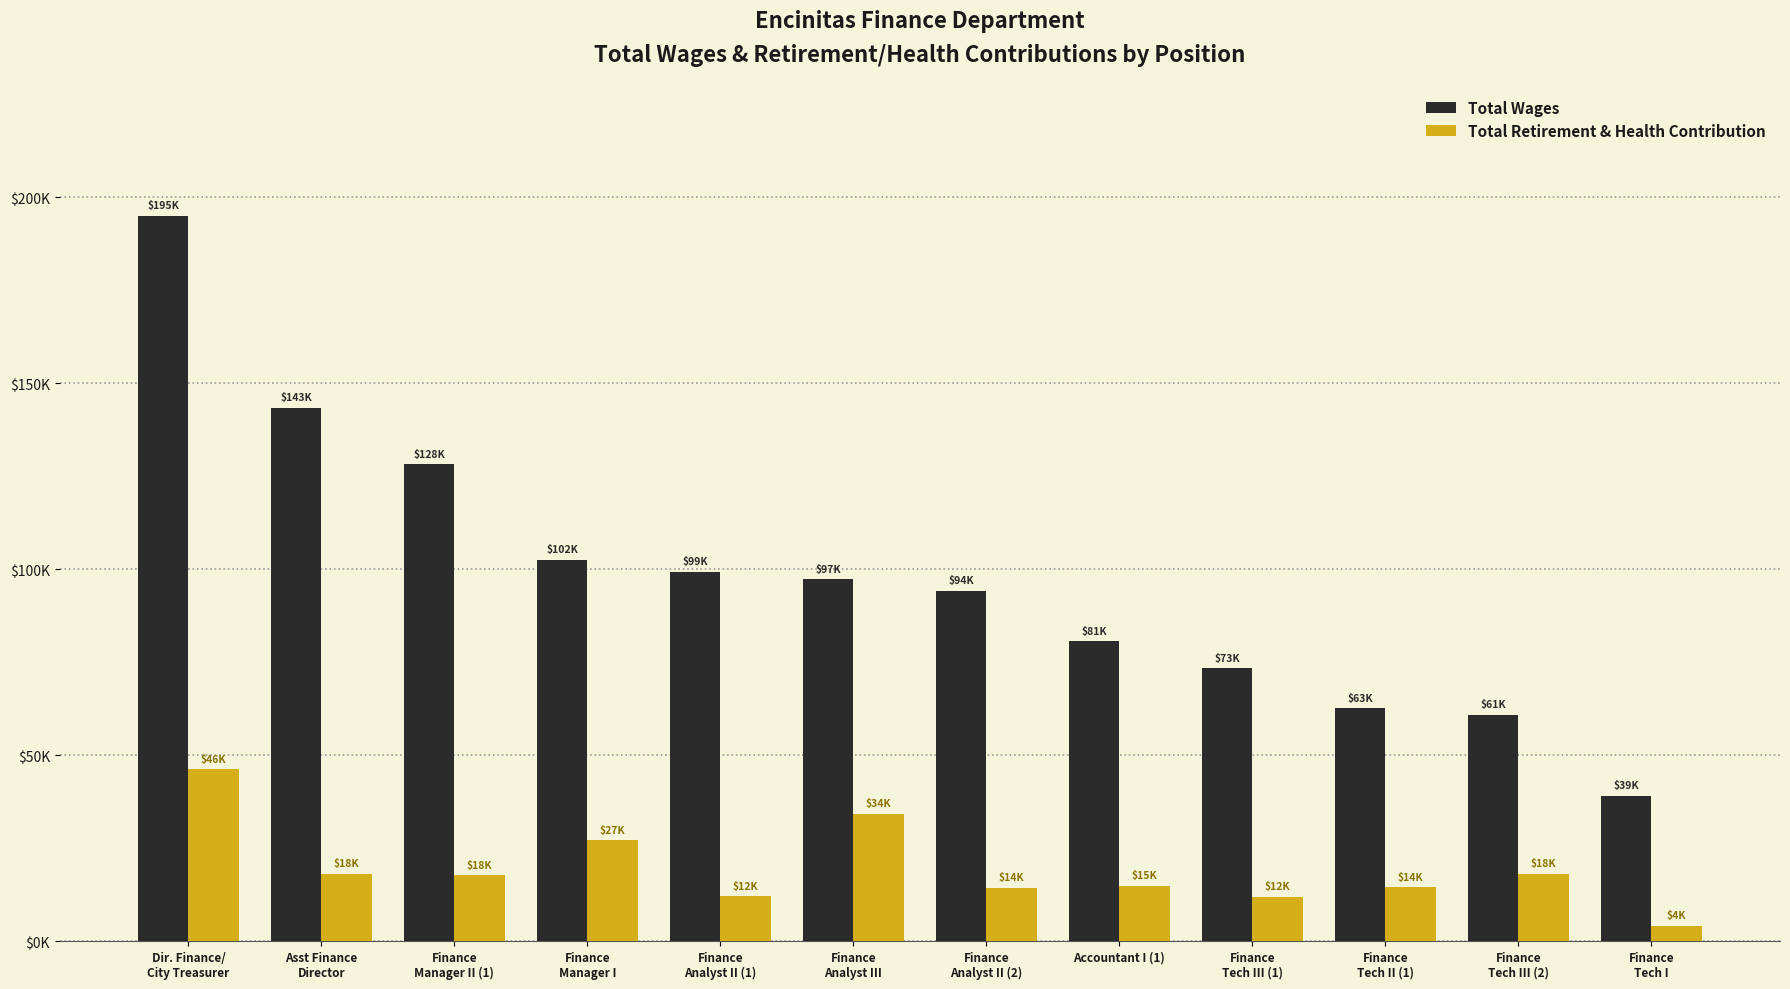

What is the value of the Total Wages bar at the 6th from the left?

97287